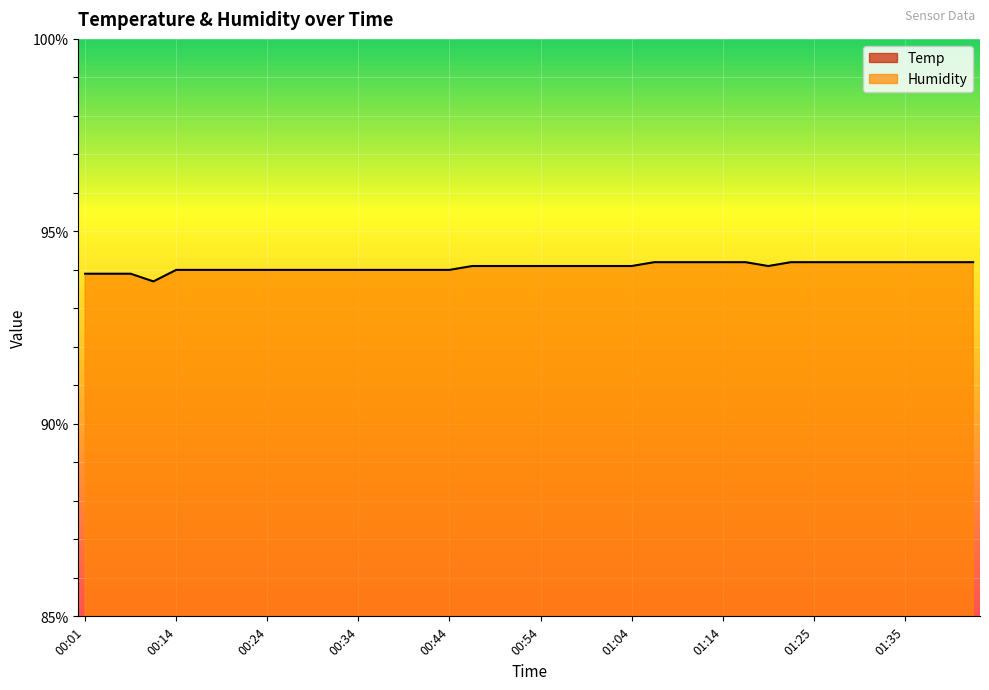

The Humidity series shows 94.2 at 01:32. True or false?

True